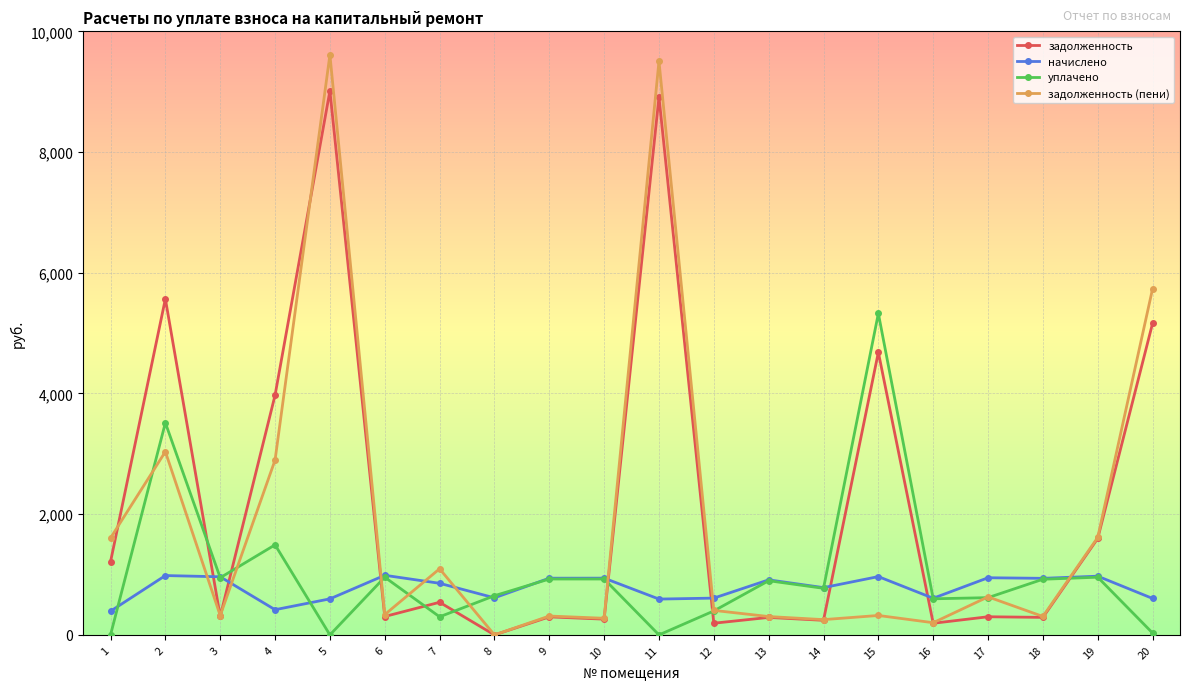

What is the value of the задолженность point at the 1st from the left?

1212.1